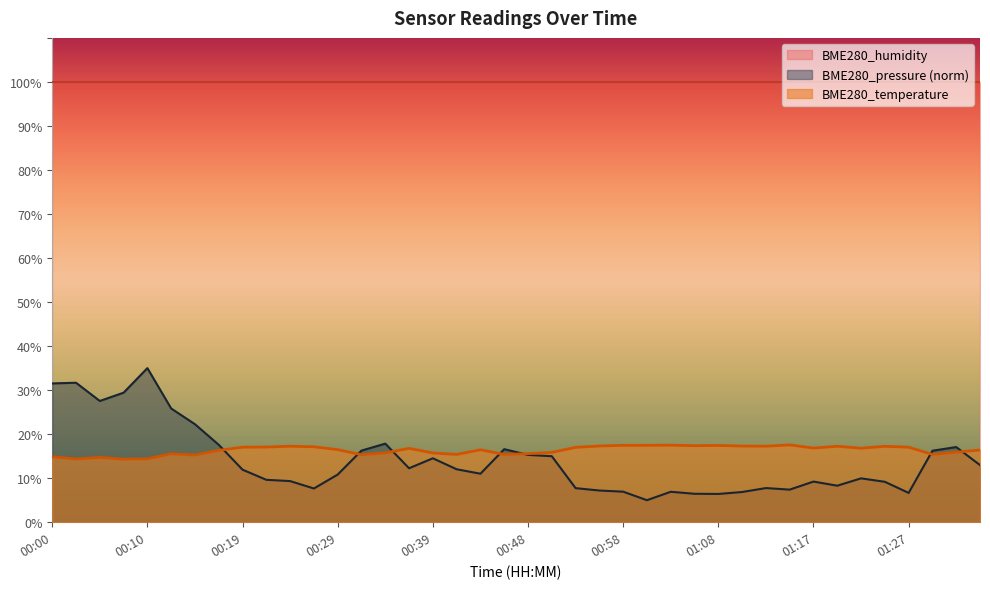

What is the label of the 37th point from the right?

00:07